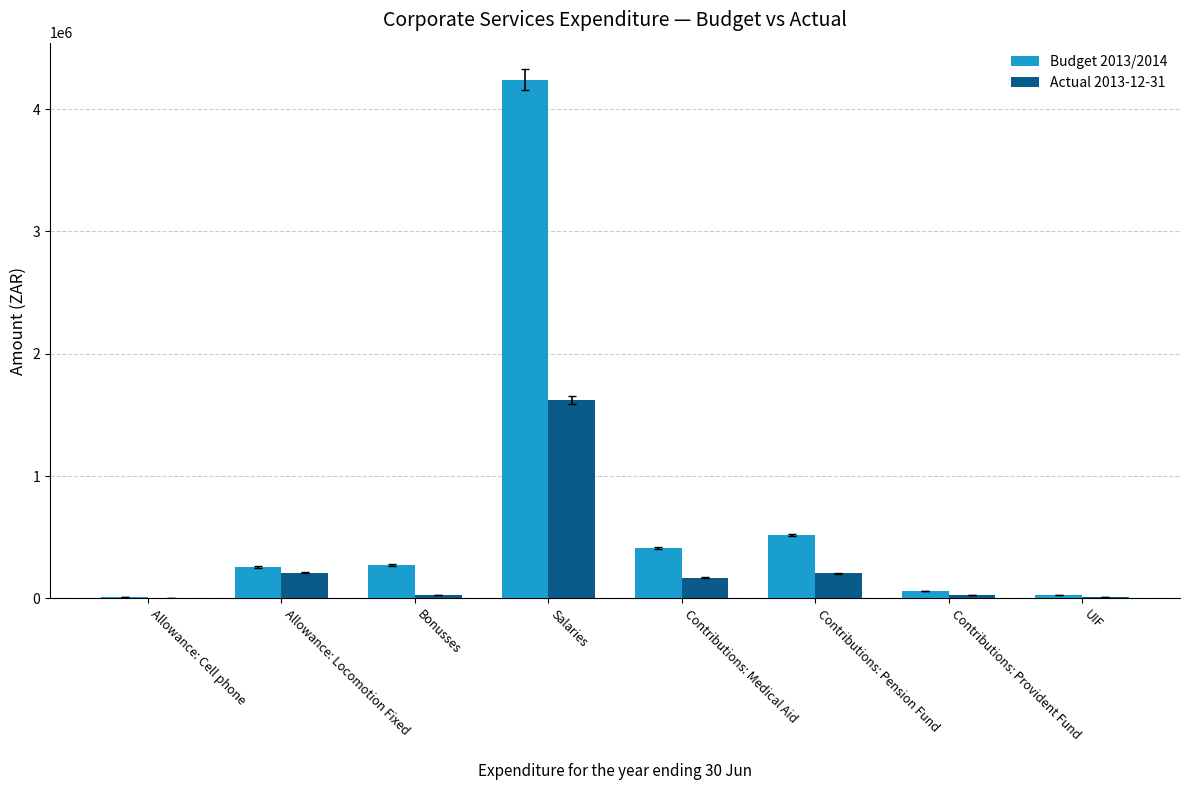

Is the value of Actual 2013-12-31 at Bonusses greater than the value of Budget 2013/2014 at Bonusses?

No